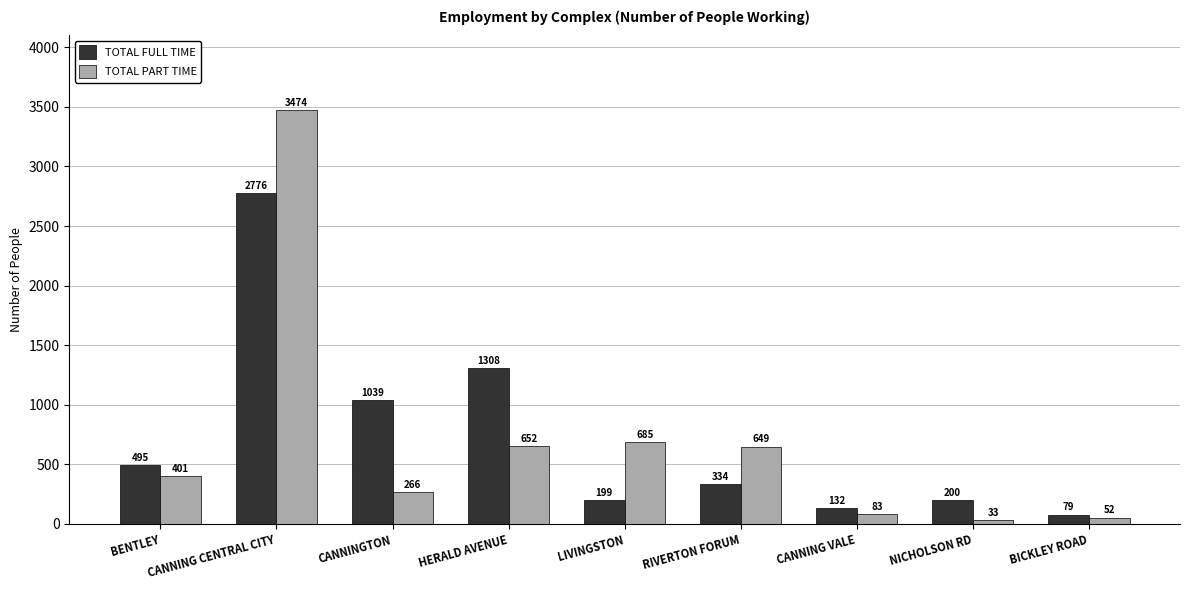

Where is TOTAL PART TIME nearest to the value 1753?

LIVINGSTON